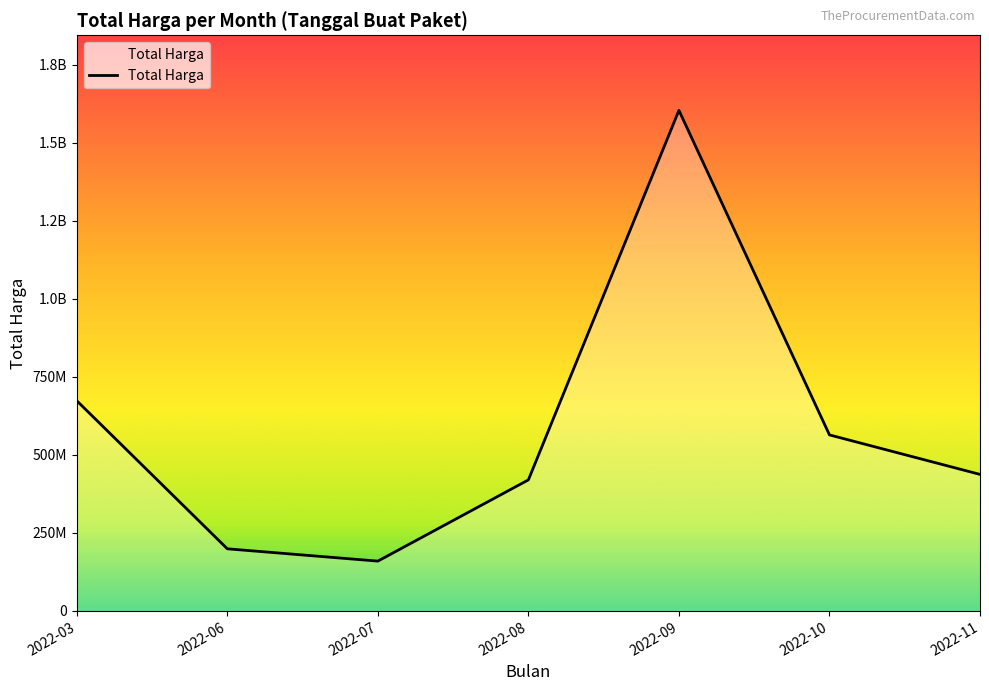

True or false: there are more than 1 points higher than both neighbors.

False